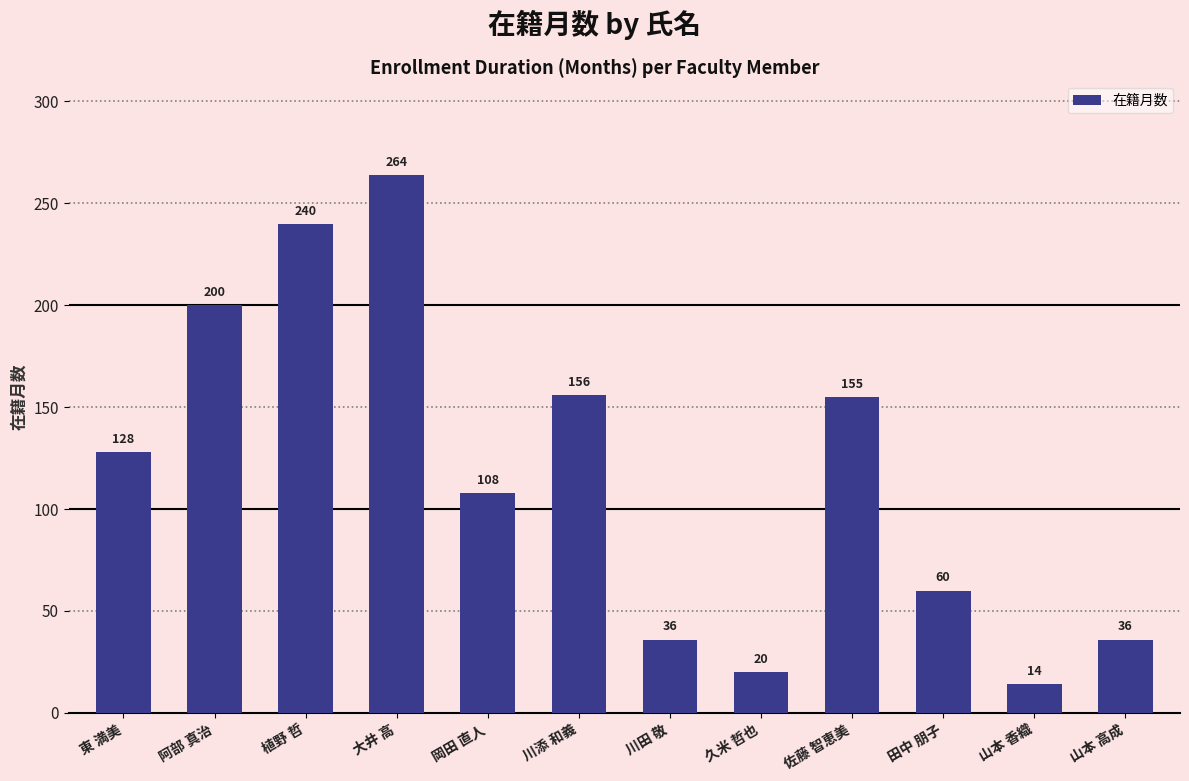

How many values are below 128?

6